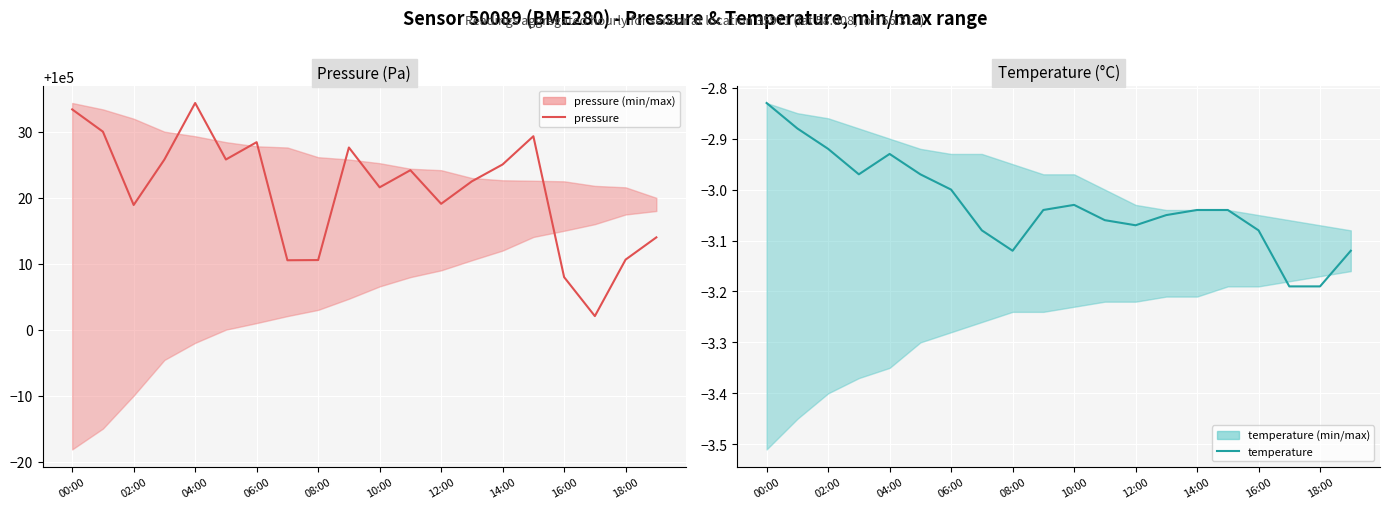

True or false: temperature has more than 0 interior local peaks.

True